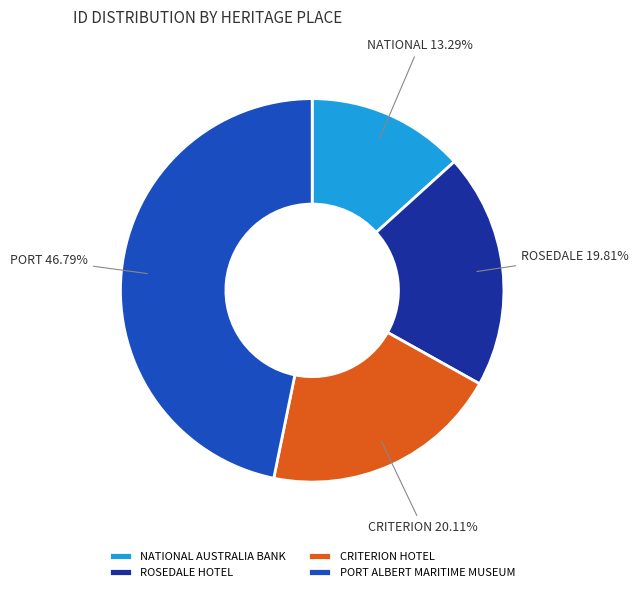

How many segments does this pie chart have?

4